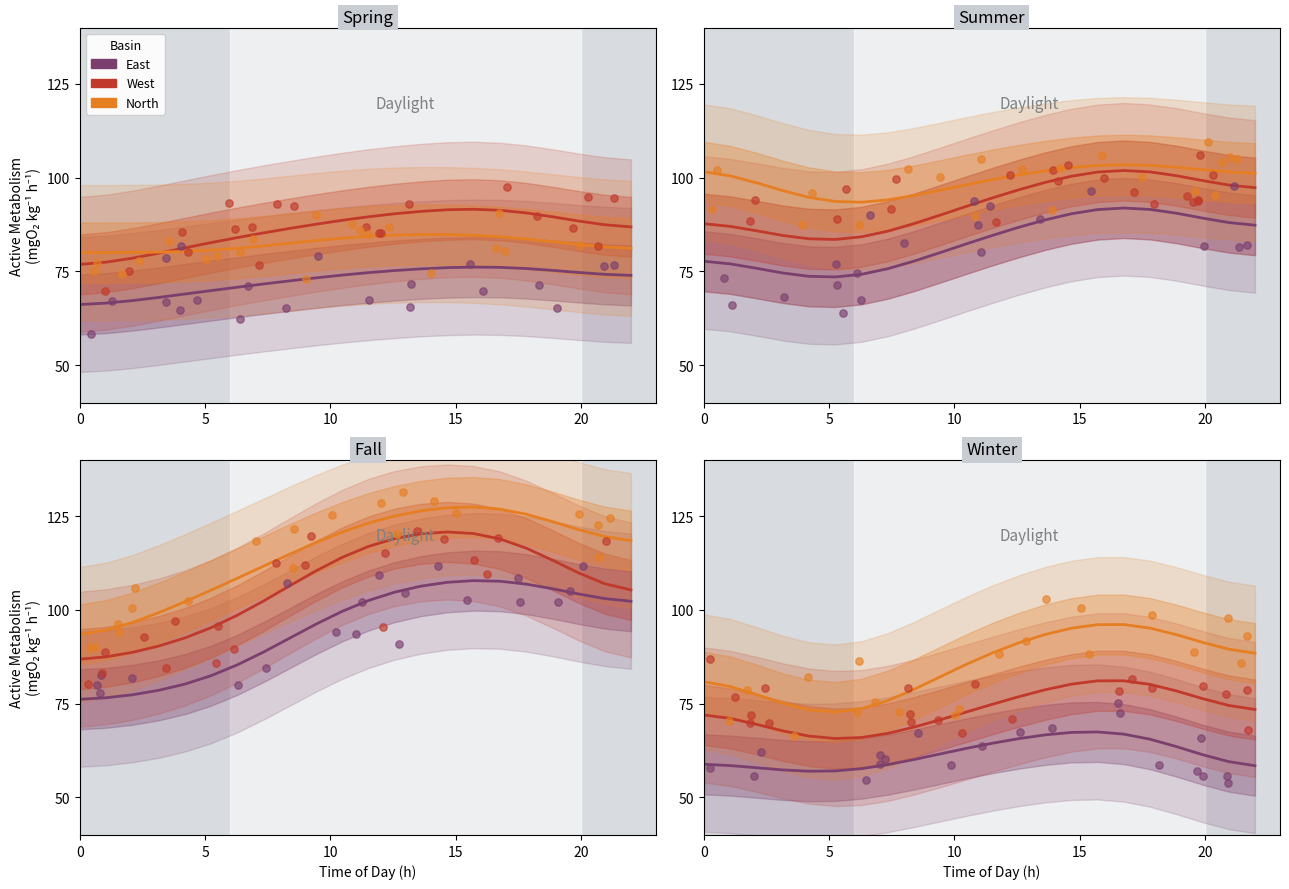

At which category is the sum across all series the highest?

15